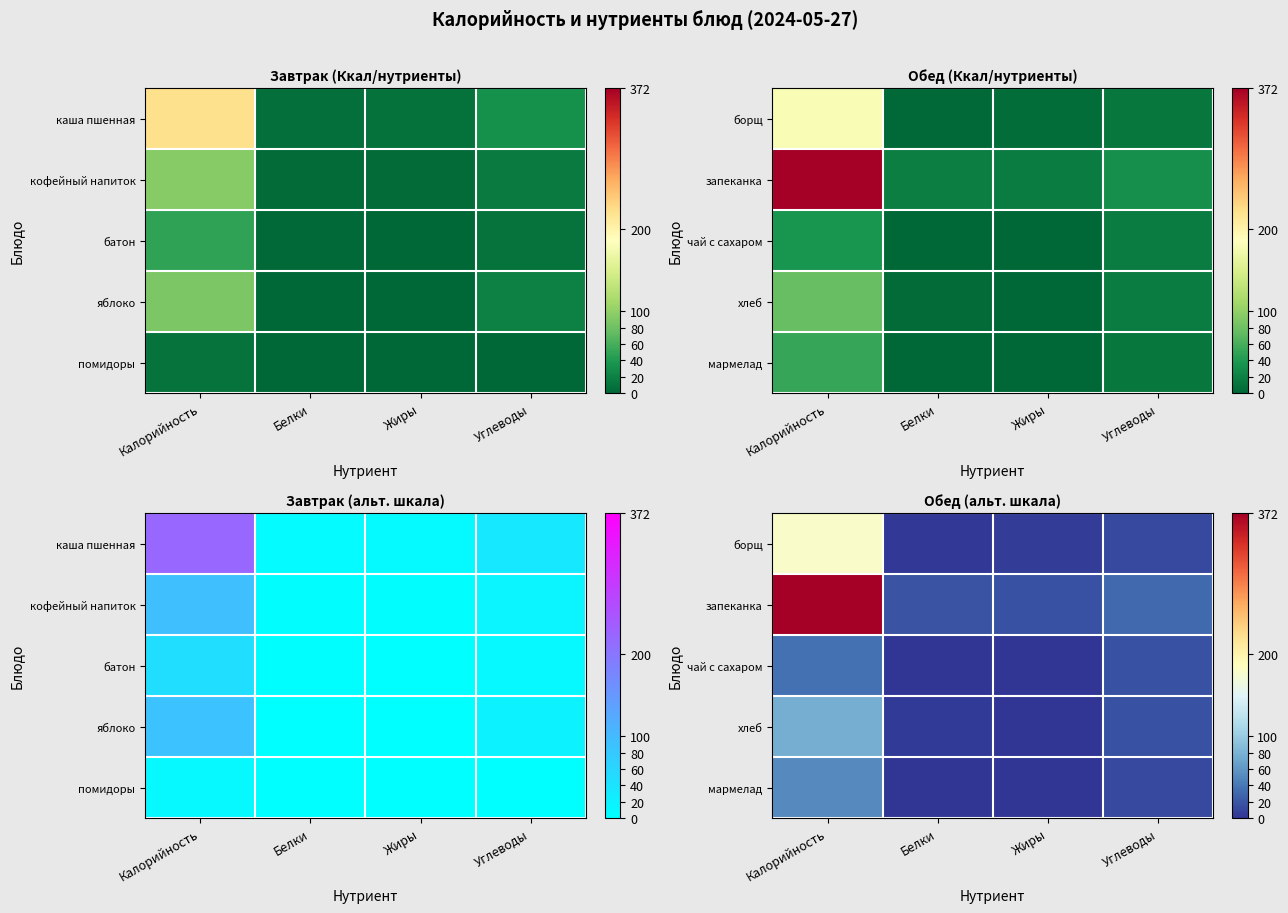

What value does the борщ series have at Жиры?

5